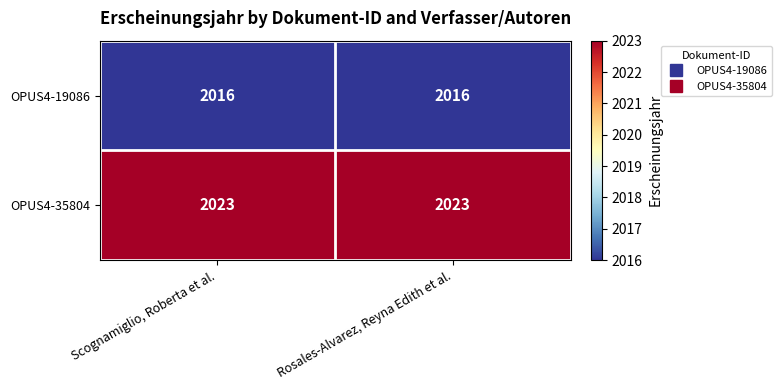

What is the difference between the highest and lowest values at Rosales-Alvarez, Reyna Edith et al.?

7